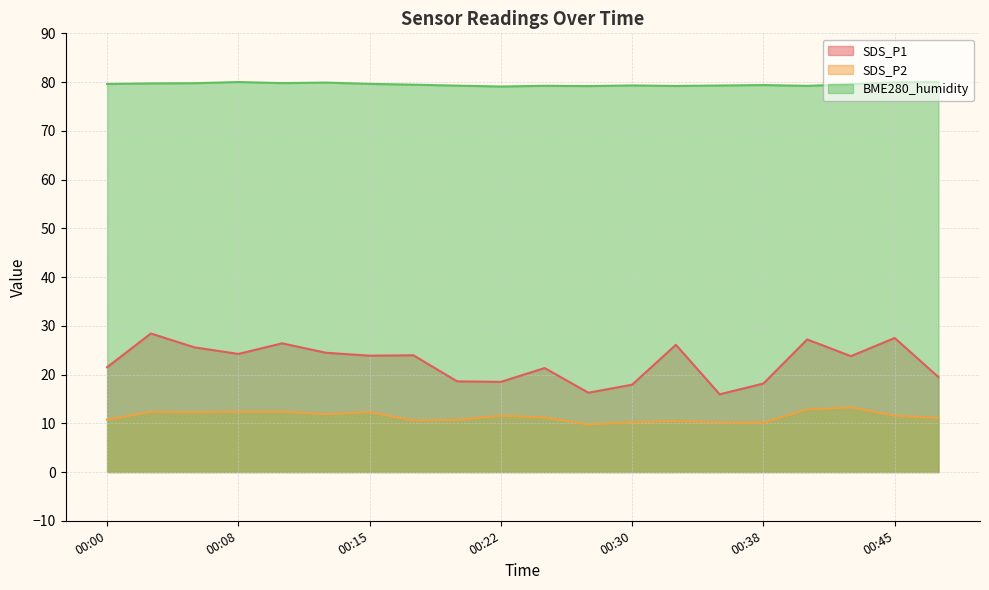

Is the value of BME280_humidity at 00:48 greater than the value of SDS_P1 at 00:22?

Yes